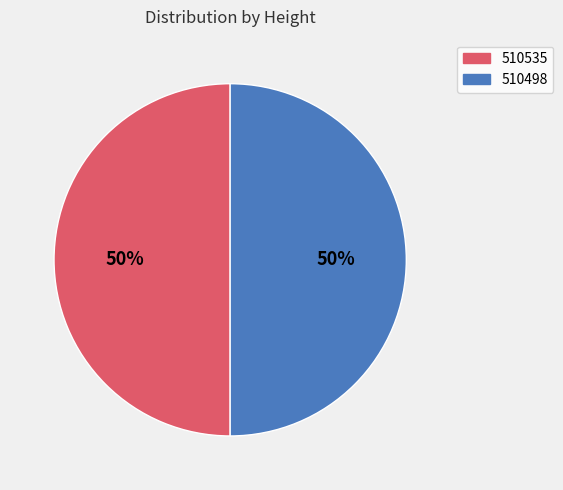

How many segments does this pie chart have?

2